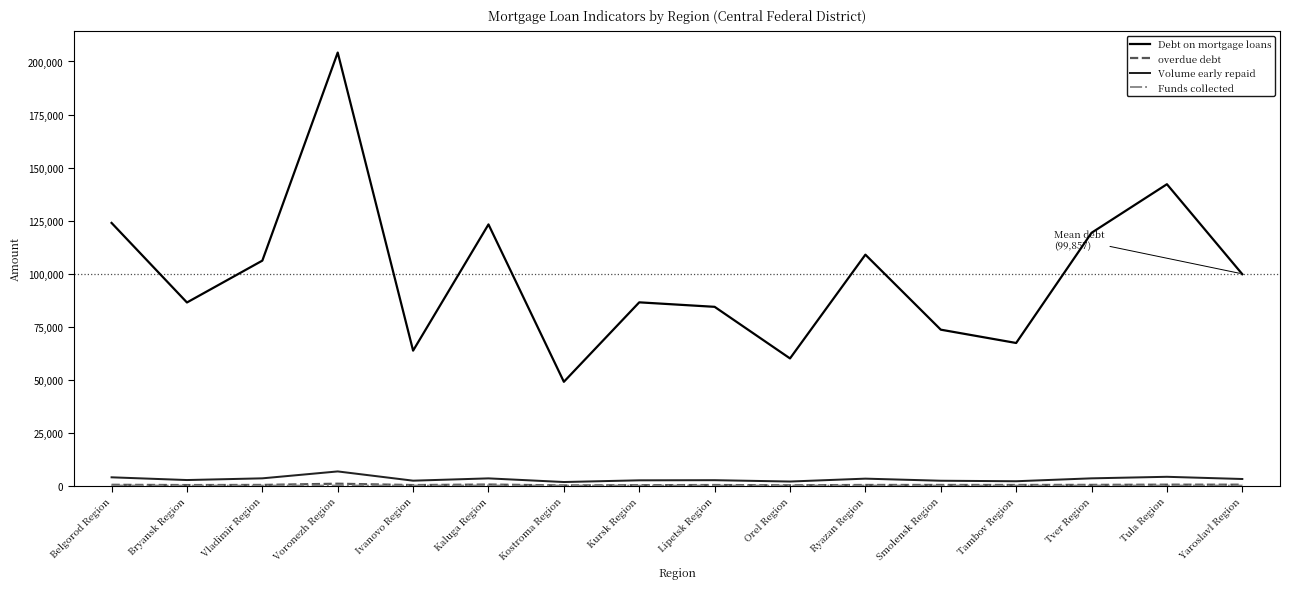

What is the maximum value shown in the chart?

204212